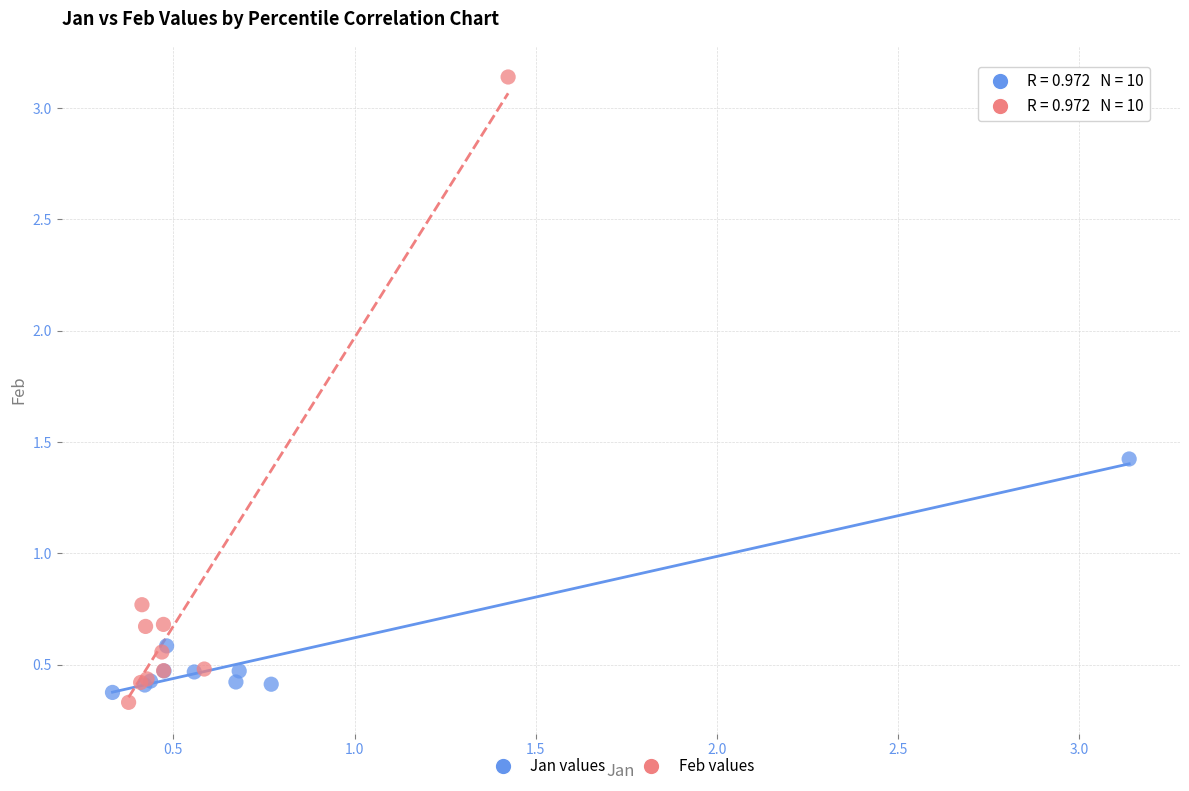

What are all the series names shown in the legend?

Jan values, Feb values